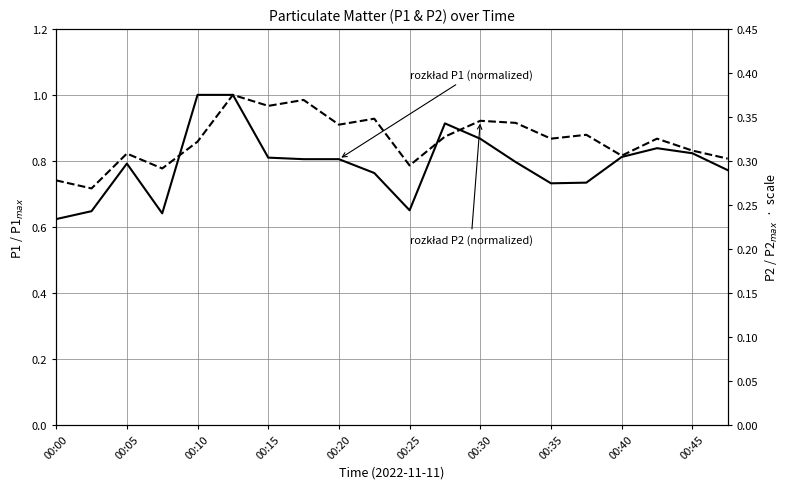

What is the difference between the maximum and second lowest values in the P1 series?

0.4